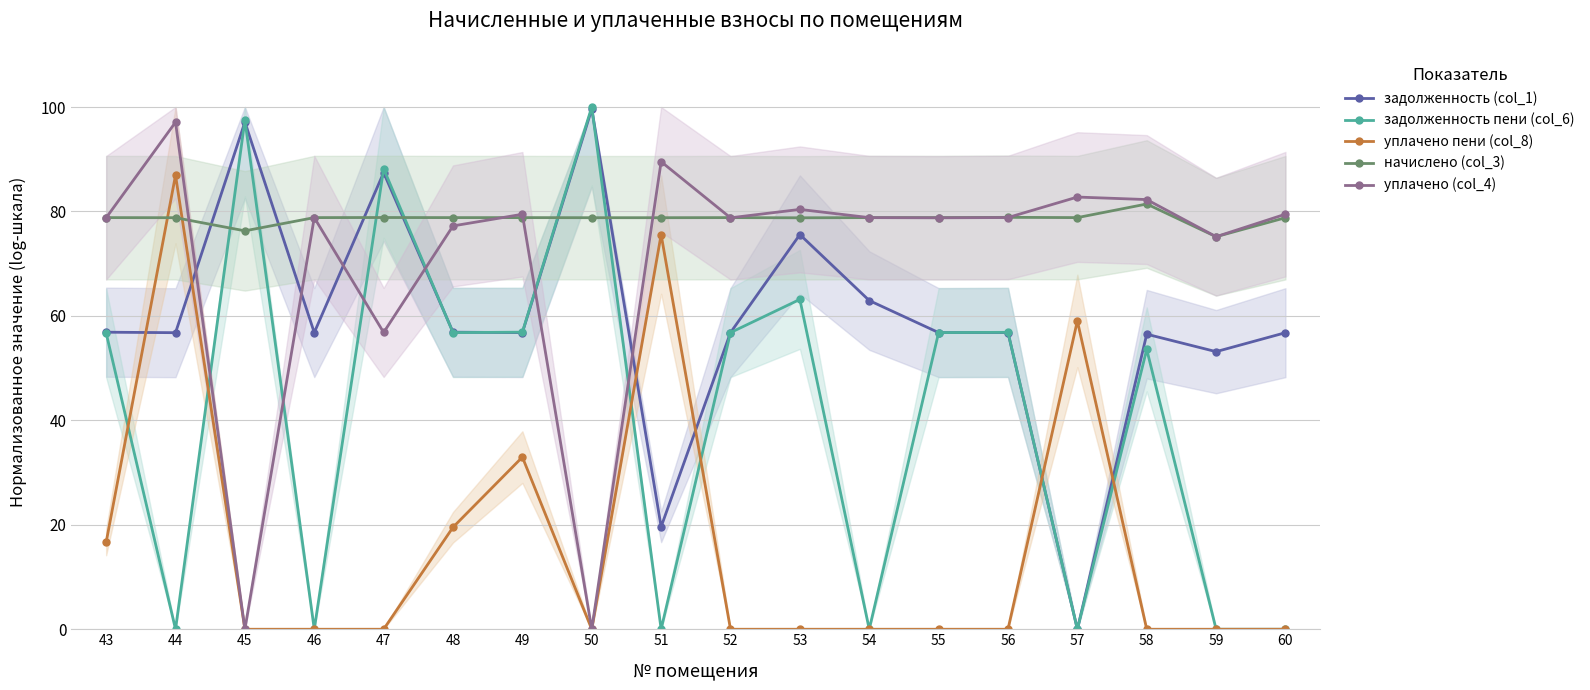

How many interior local peaks does the задолженность пени (col_6) series have?

6